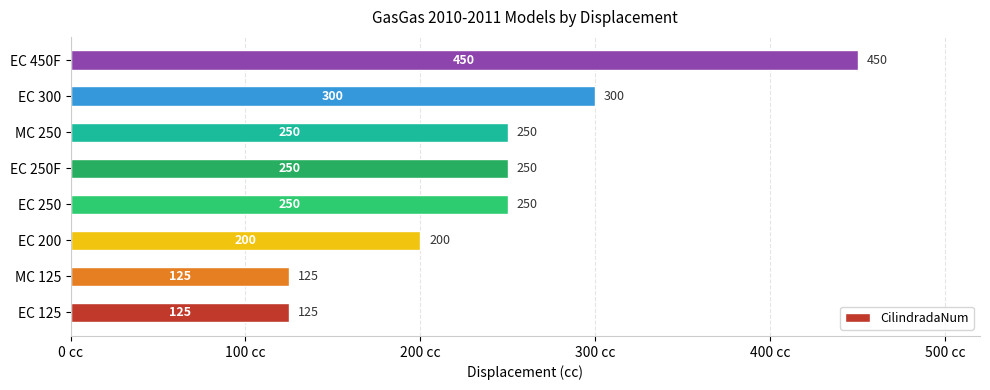

What is the approximate value at MC 250?

250